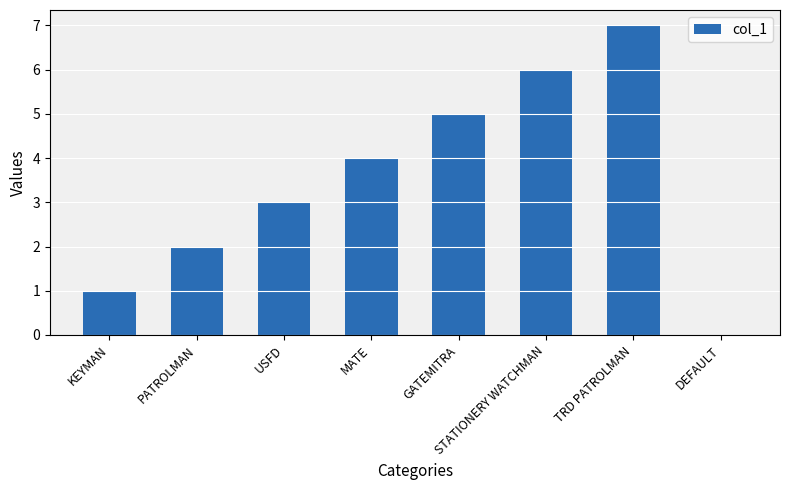

Are the bars horizontal?

No